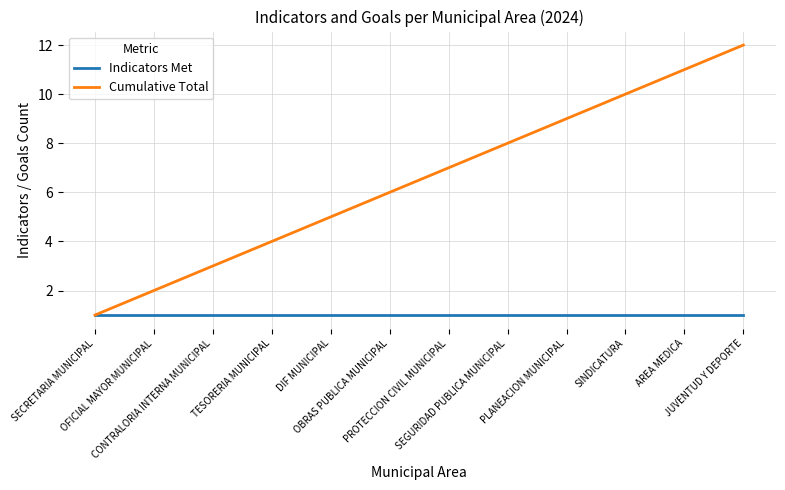

What are all the series names shown in the legend?

Indicators Met, Cumulative Total